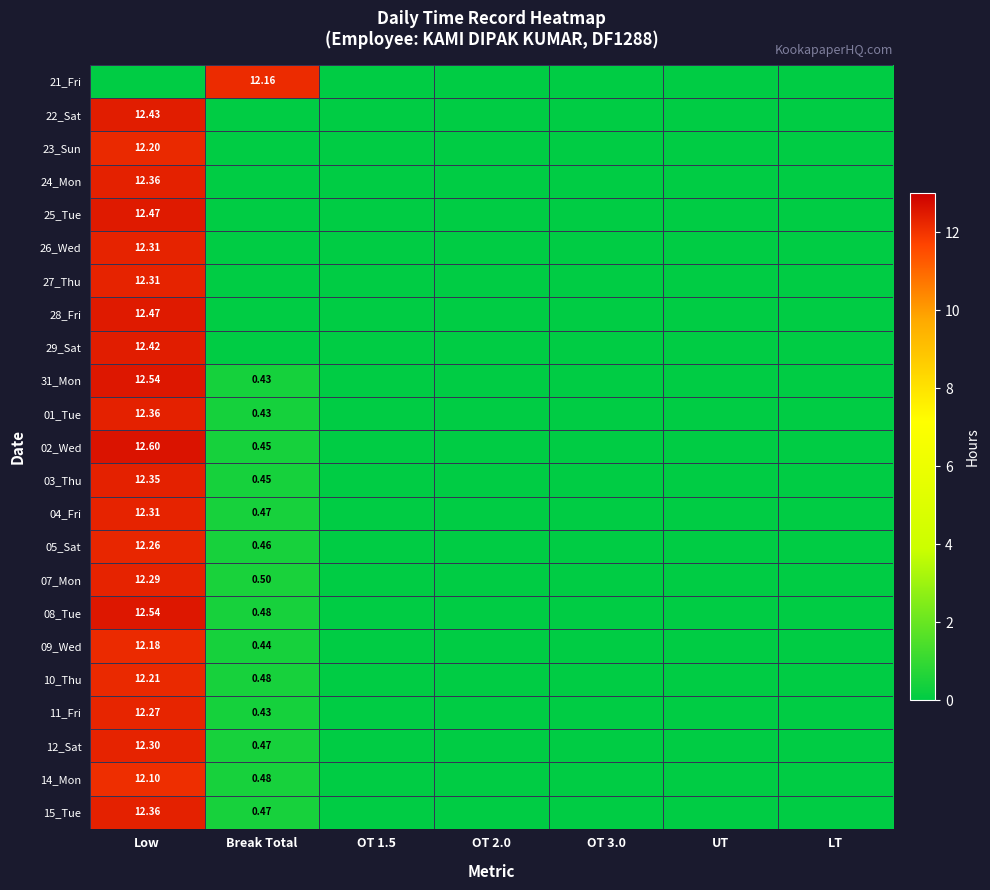

At OT 1.5, list the series in order from largest to smallest.

21_Fri, 22_Sat, 23_Sun, 24_Mon, 25_Tue, 26_Wed, 27_Thu, 28_Fri, 29_Sat, 31_Mon, 01_Tue, 02_Wed, 03_Thu, 04_Fri, 05_Sat, 07_Mon, 08_Tue, 09_Wed, 10_Thu, 11_Fri, 12_Sat, 14_Mon, 15_Tue